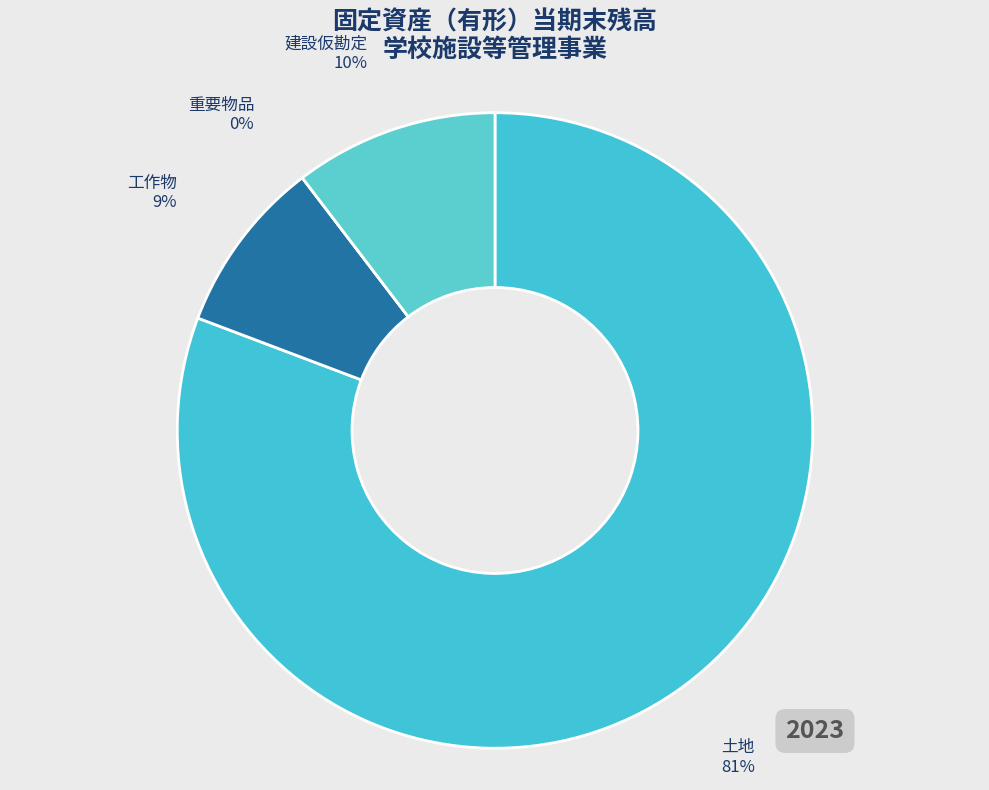

What percentage is the 工作物 slice, to the nearest percent?

9%